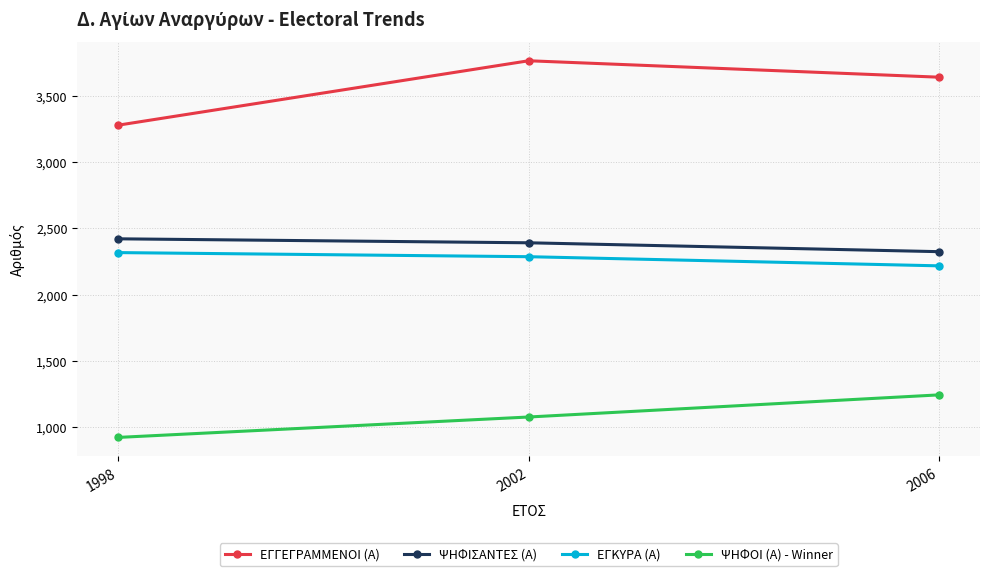

Read the ΨΗΦΟΙ (Α) - Winner value at 2002.

1077